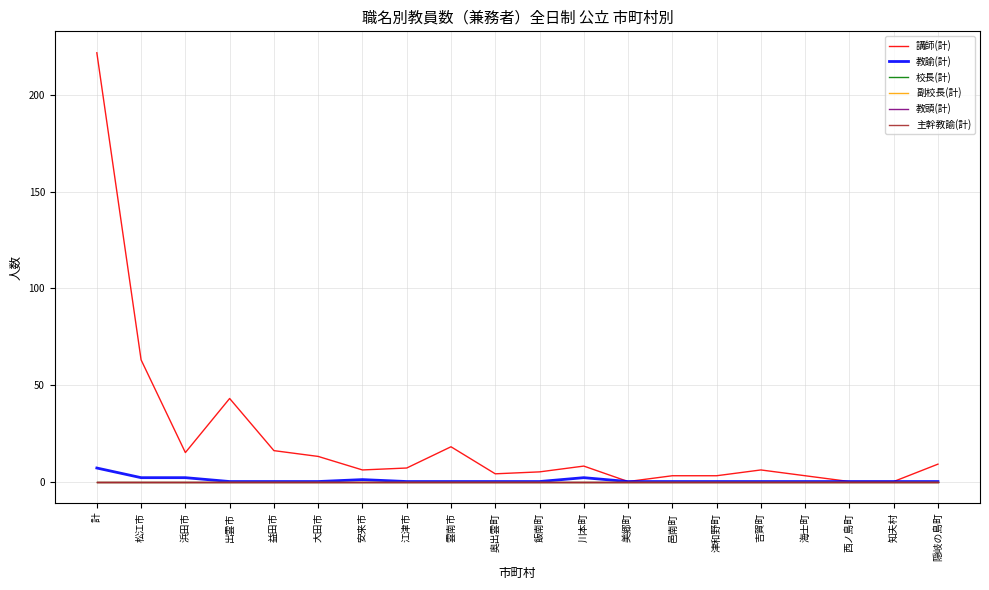

Does the chart display data point markers on the line(s)?

No